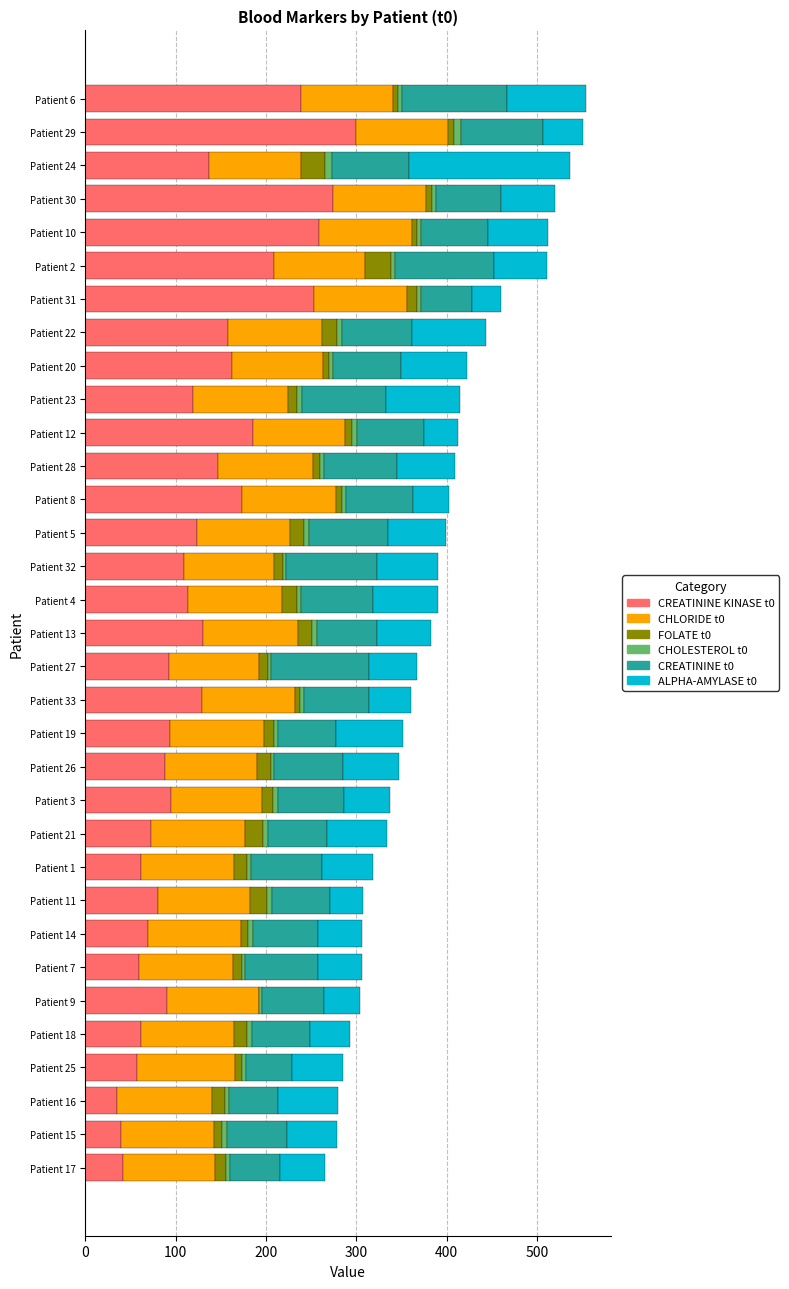

What is the maximum value for CREATININE KINASE t0?

300.0